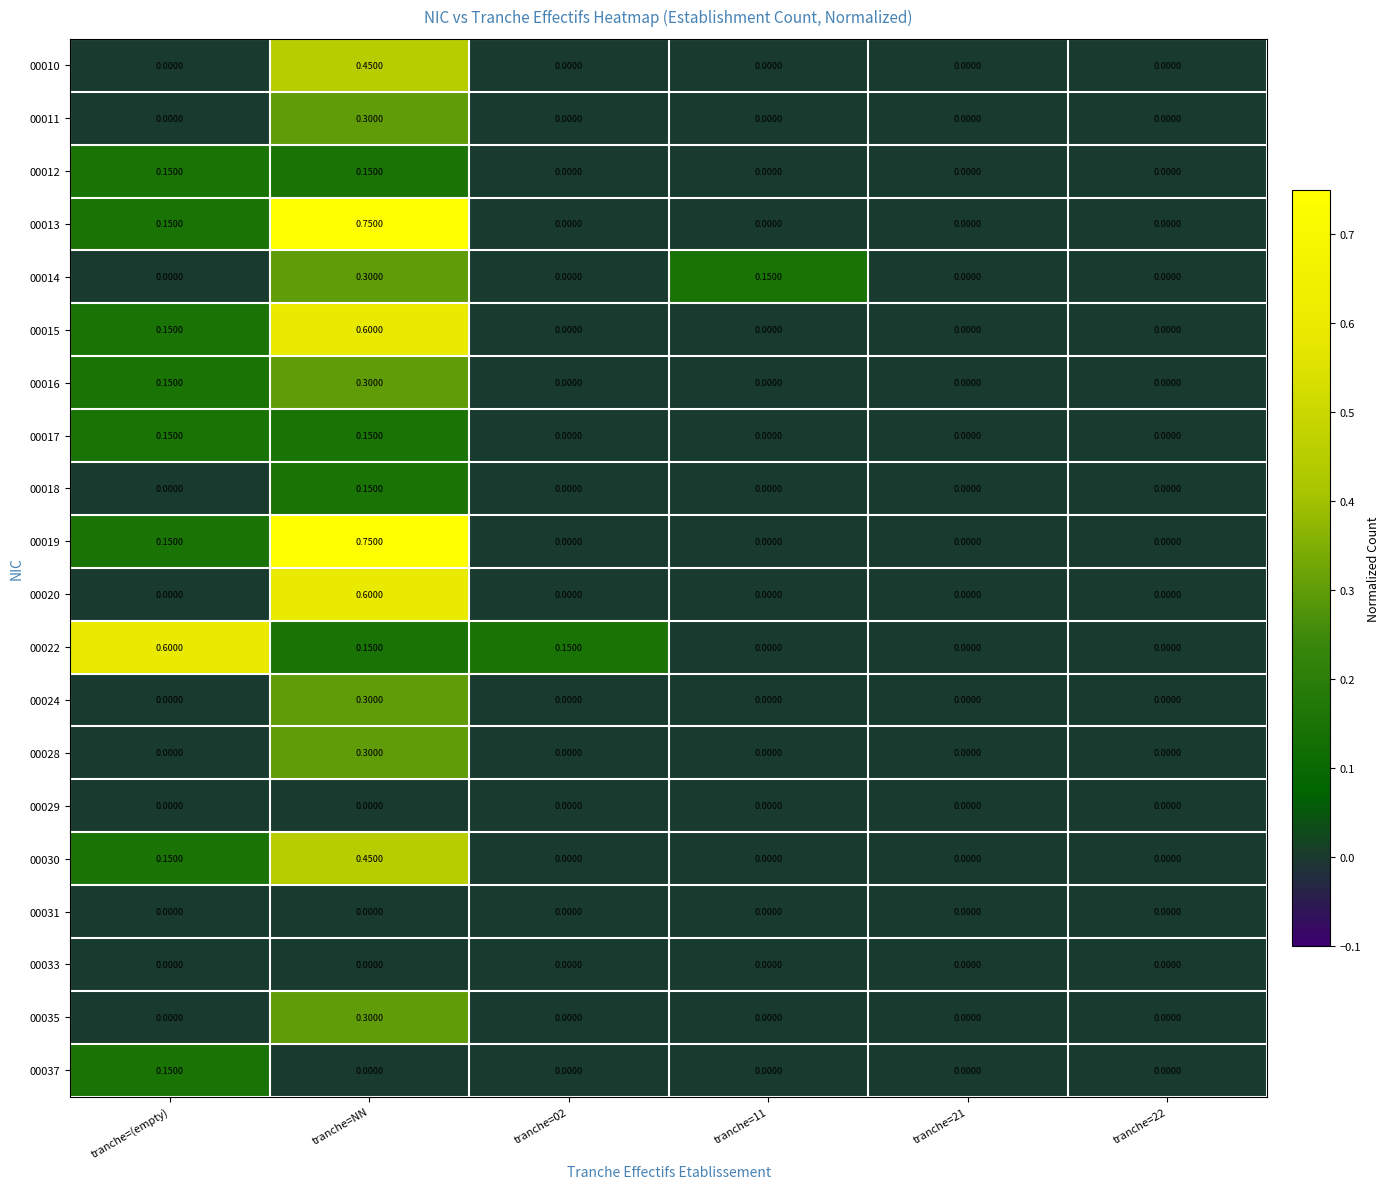

Which category has the highest value across all series?

tranche=NN